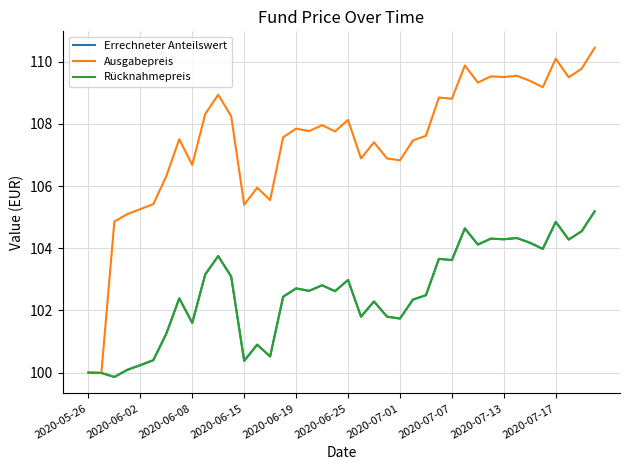

Rank the series by their maximum value, from highest to lowest.

Ausgabepreis, Errechneter Anteilswert, Rücknahmepreis